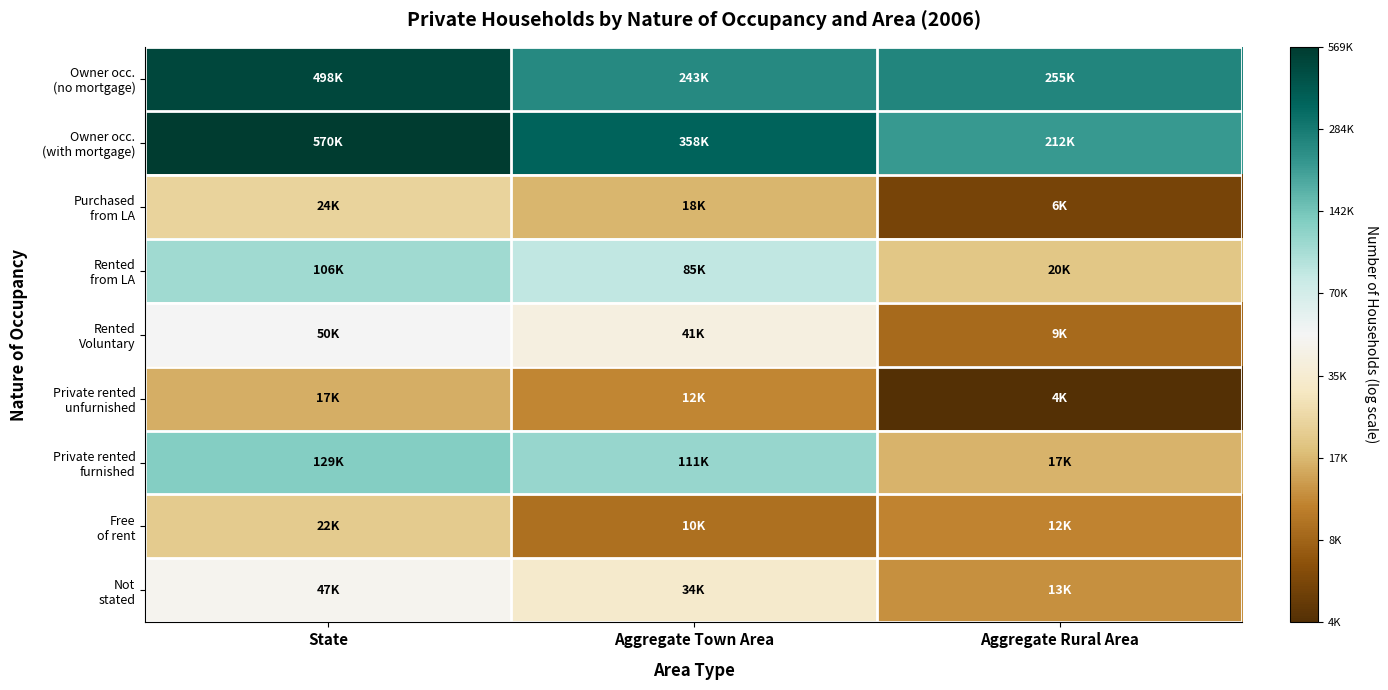

Which series has the largest total across all categories?

Owner occ. (with mortgage)